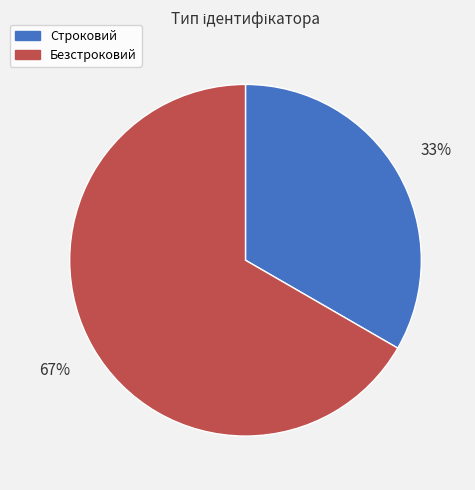

To the nearest percent, what percentage of the pie is Безстроковий?

67%